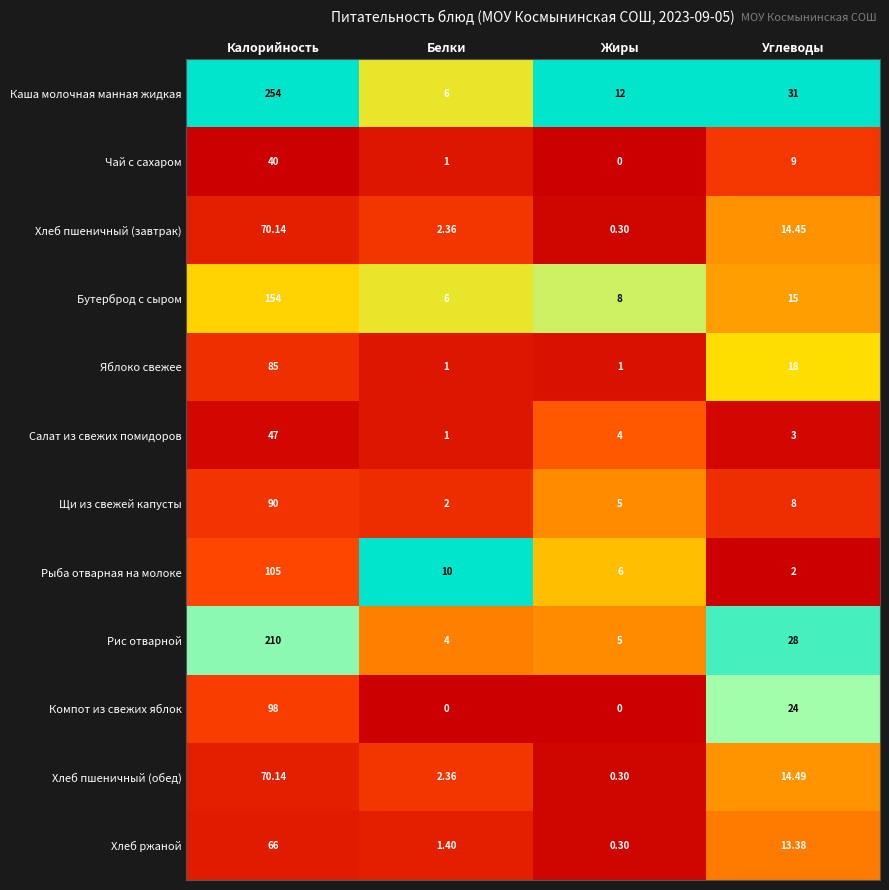

Between Калорийность and Углеводы, which series saw the biggest shift?

Каша молочная манная жидкая